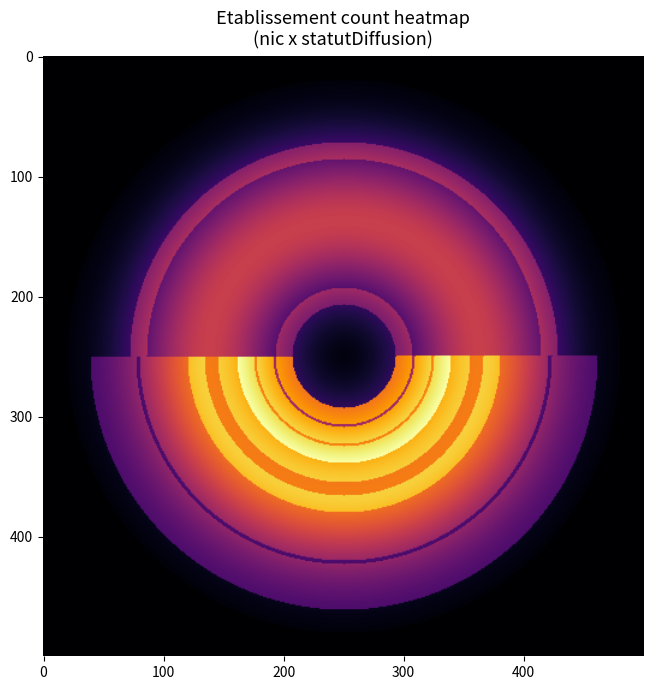

The 00021 series shows -1 at P. True or false?

False